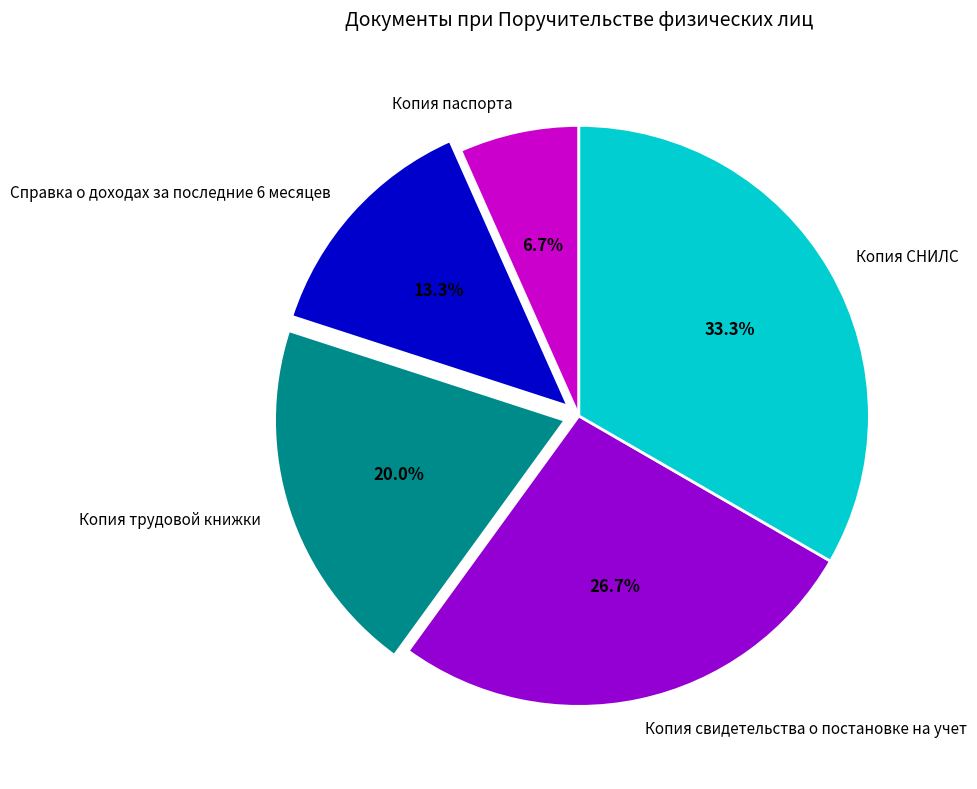

Count the number of slices in the pie.

5